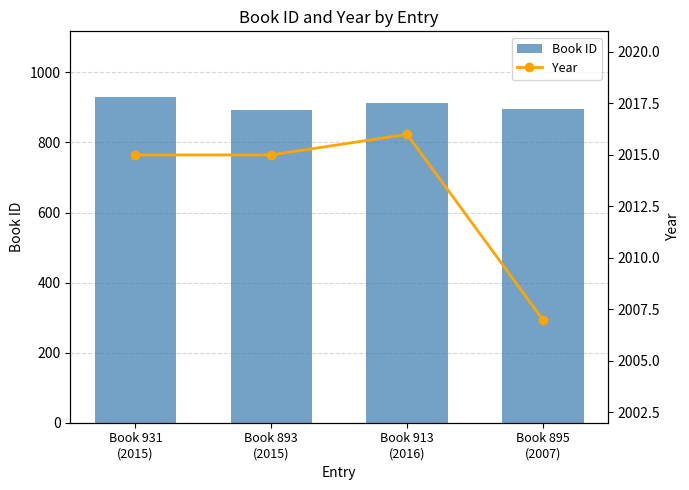

What is the sum of the Book ID values at Book 893
(2015) and Book 913
(2016)?

1806